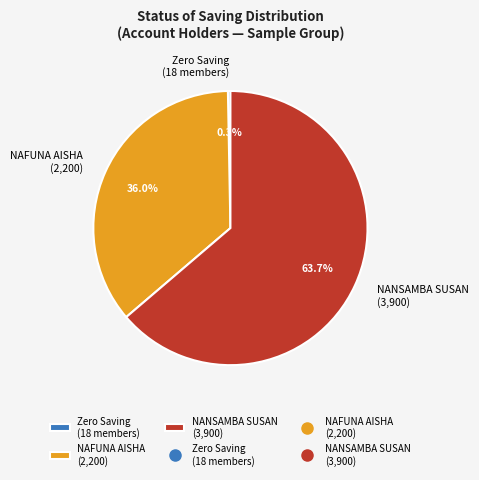

Which category accounts for the majority?

NANSAMBA SUSAN (3,900)